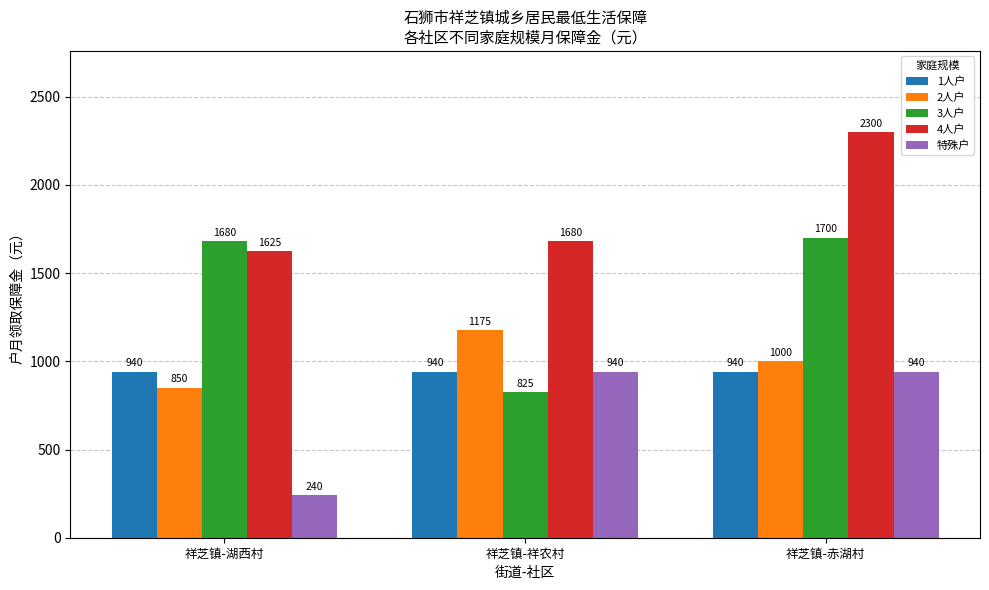

Which label corresponds to the smallest value in the chart?

祥芝镇-湖西村